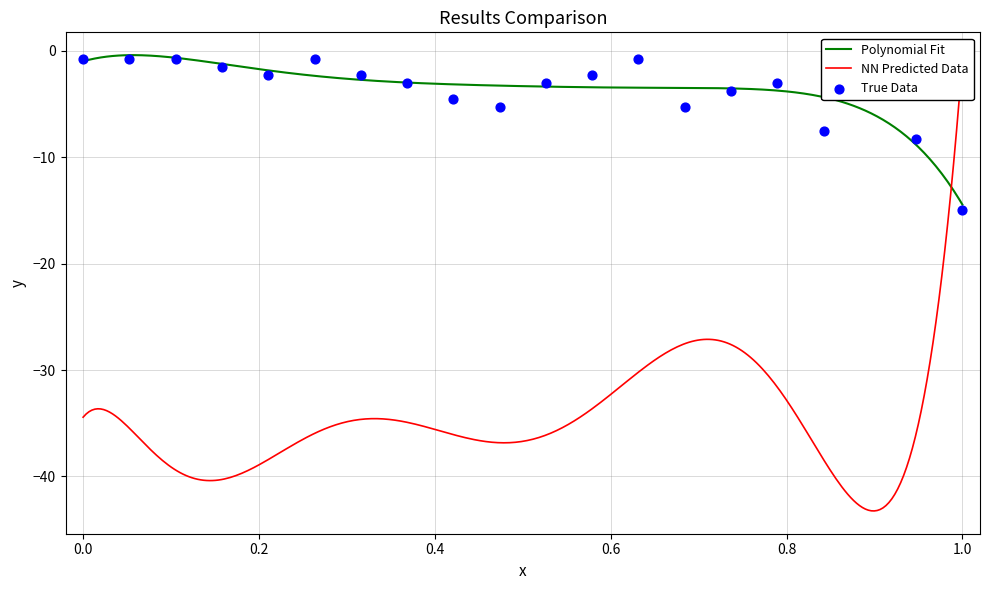

What is the change in value from 7 to 15?

-1.5